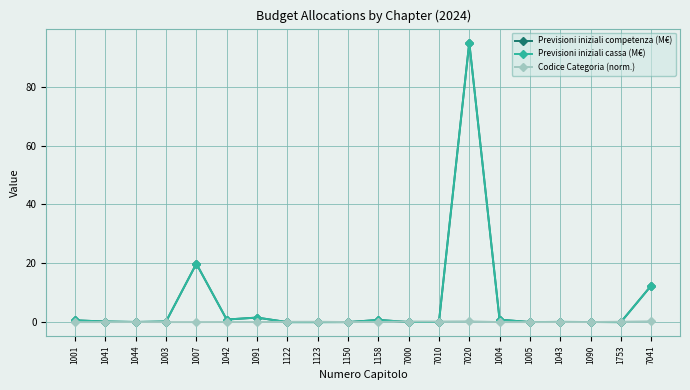

What is the average value of the Previsioni iniziali competenza (M€) series?

6.6